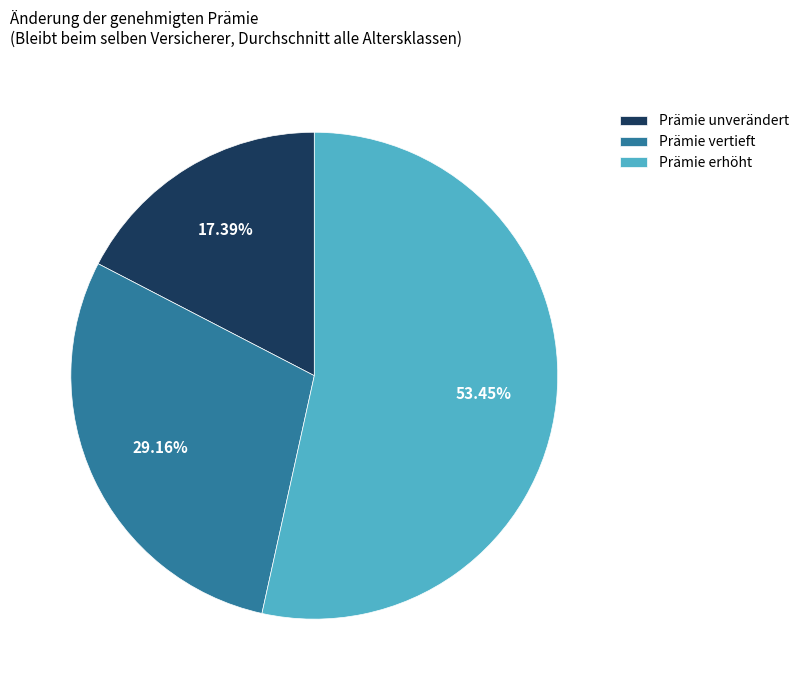

Between Prämie erhöht and Prämie unverändert, which is larger?

Prämie erhöht